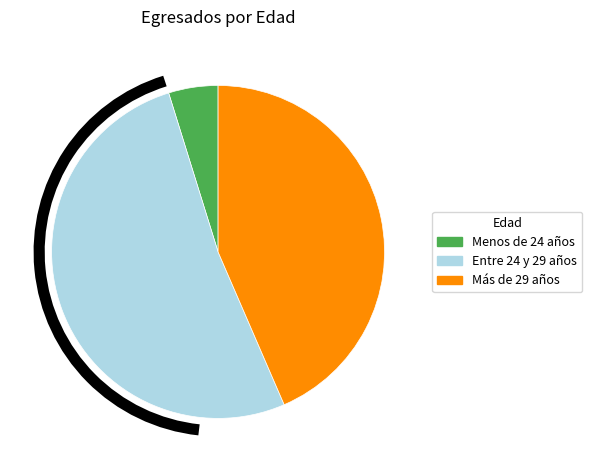

Which category has the smallest portion of the pie?

Menos de 24 años